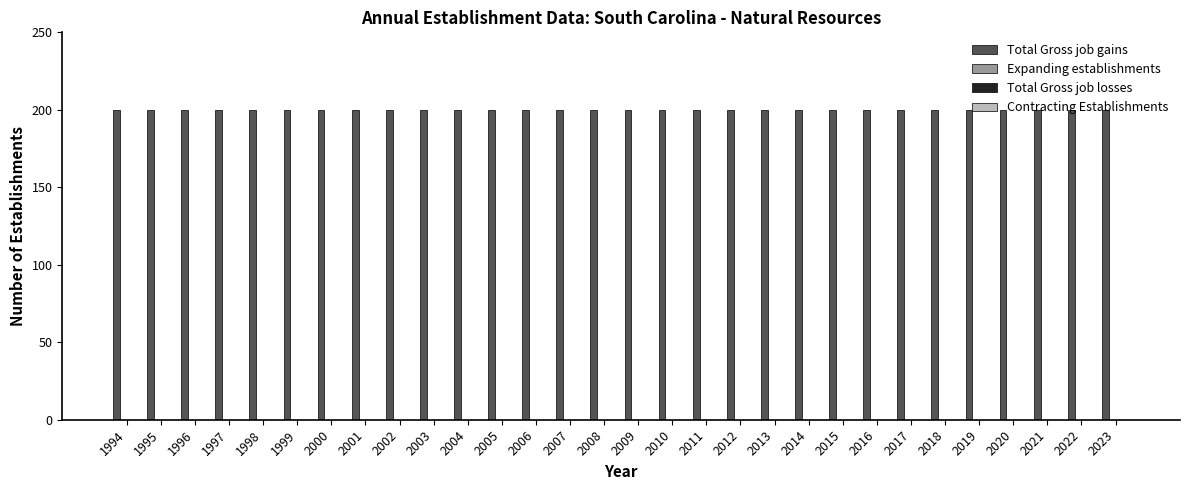

True or false: Total Gross job gains has a value of 200 at 2023.

True